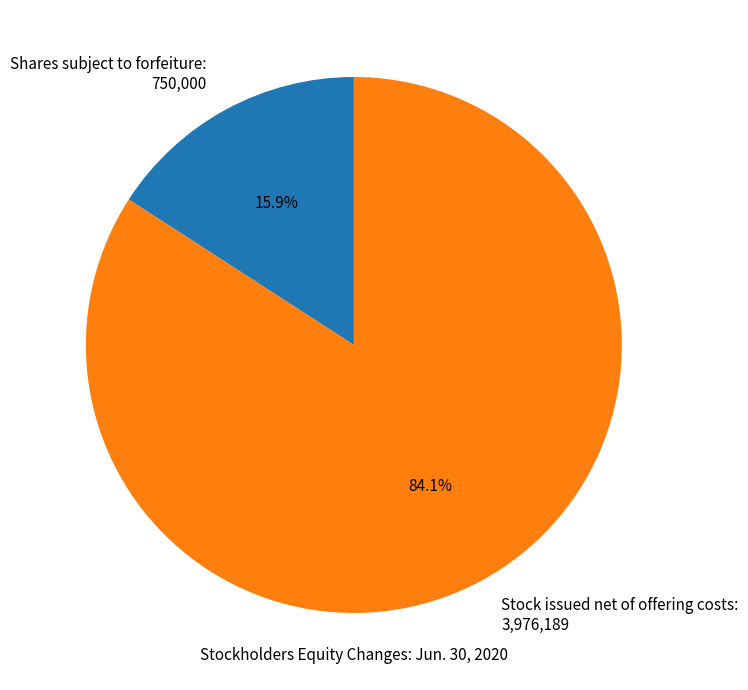

True or false: Shares subject to forfeiture accounts for 16% of the total.

True